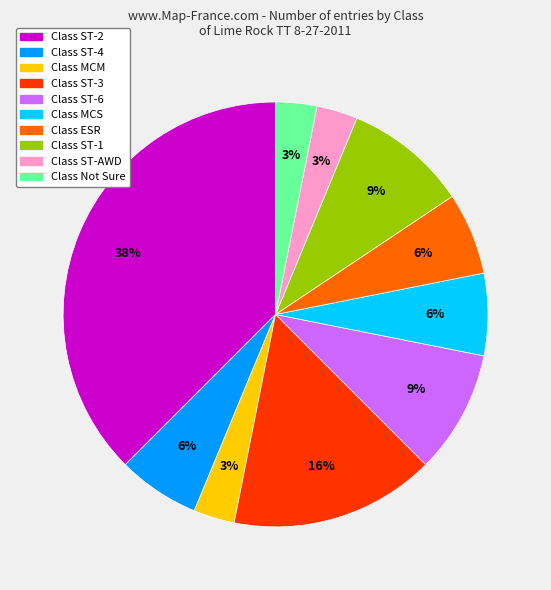

To the nearest percent, what is the average slice percentage?

10%